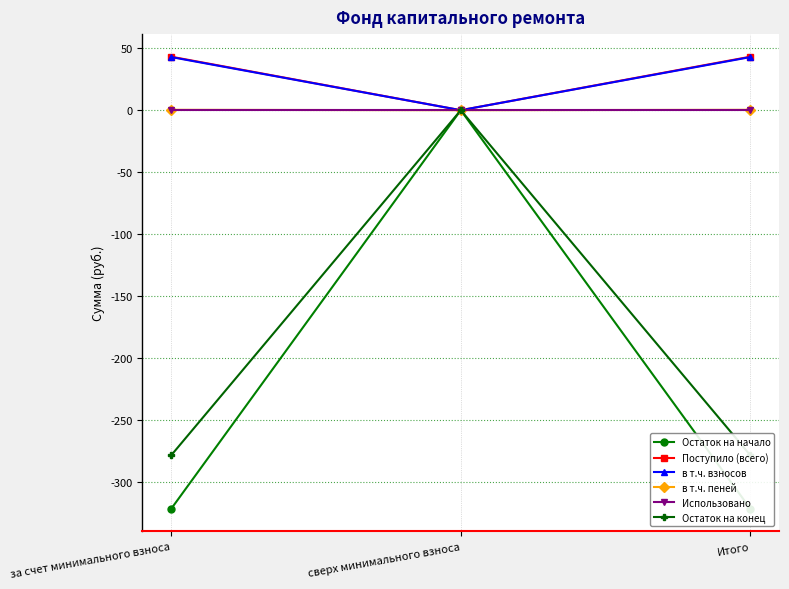

Between Итого and за счет минимального взноса, which is larger?

Итого